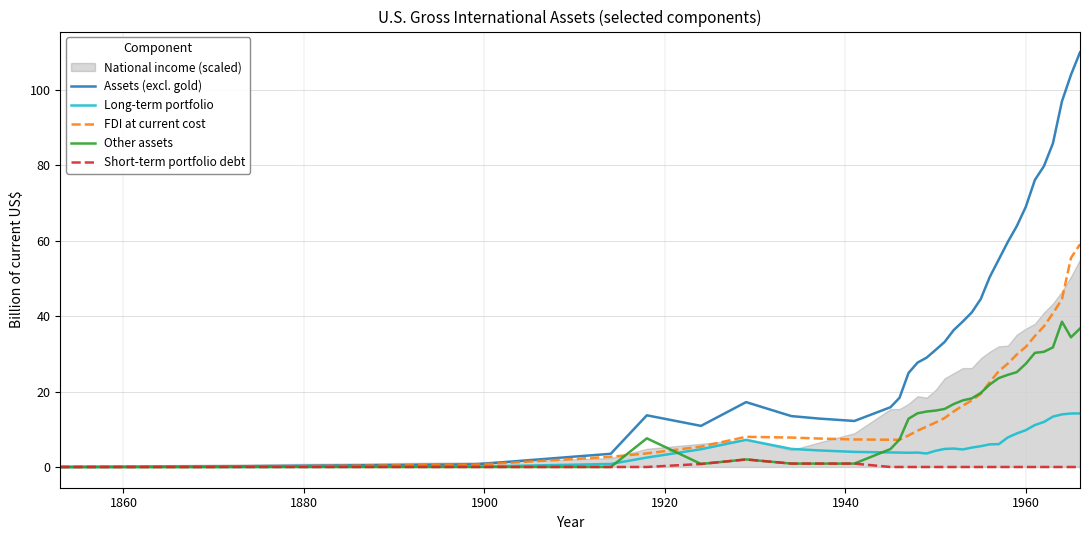

What is the maximum value for Assets (excl. gold)?

109.9